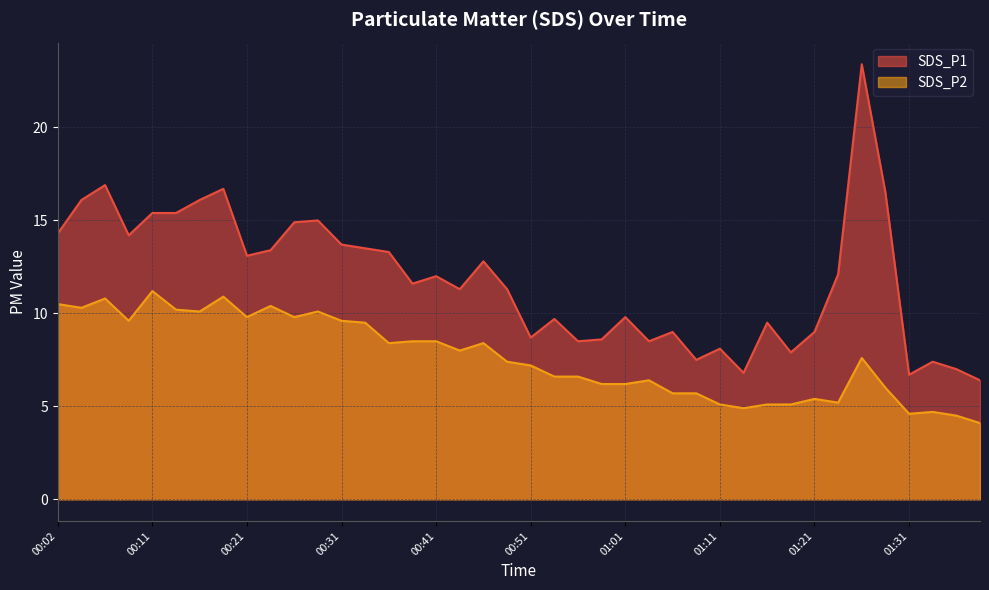

Reading left to right, list all the values displayed in this chart.

SDS_P1: 00:02=14.3	00:04=16.1	00:07=16.9	00:09=14.2	00:11=15.4	00:14=15.4	00:16=16.1	00:19=16.7	00:21=13.1	00:24=13.4	00:26=14.9	00:29=15.0	00:31=13.7	00:34=13.5	00:36=13.3	00:39=11.6	00:41=12.0	00:44=11.3	00:46=12.8	00:49=11.3	00:51=8.7	00:53=9.7	00:56=8.5	00:58=8.6	01:01=9.8	01:03=8.5	01:06=9.0	01:08=7.5	01:11=8.1	01:13=6.8	01:16=9.5	01:18=7.9	01:21=9.0	01:23=12.1	01:26=23.4	01:28=16.5	01:31=6.7	01:33=7.4	01:36=7.0	01:38=6.4
SDS_P2: 00:02=10.5	00:04=10.3	00:07=10.8	00:09=9.6	00:11=11.2	00:14=10.2	00:16=10.1	00:19=10.9	00:21=9.8	00:24=10.4	00:26=9.8	00:29=10.1	00:31=9.6	00:34=9.5	00:36=8.4	00:39=8.5	00:41=8.5	00:44=8.0	00:46=8.4	00:49=7.4	00:51=7.2	00:53=6.6	00:56=6.6	00:58=6.2	01:01=6.2	01:03=6.4	01:06=5.7	01:08=5.7	01:11=5.1	01:13=4.9	01:16=5.1	01:18=5.1	01:21=5.4	01:23=5.2	01:26=7.6	01:28=6.0	01:31=4.6	01:33=4.7	01:36=4.5	01:38=4.1